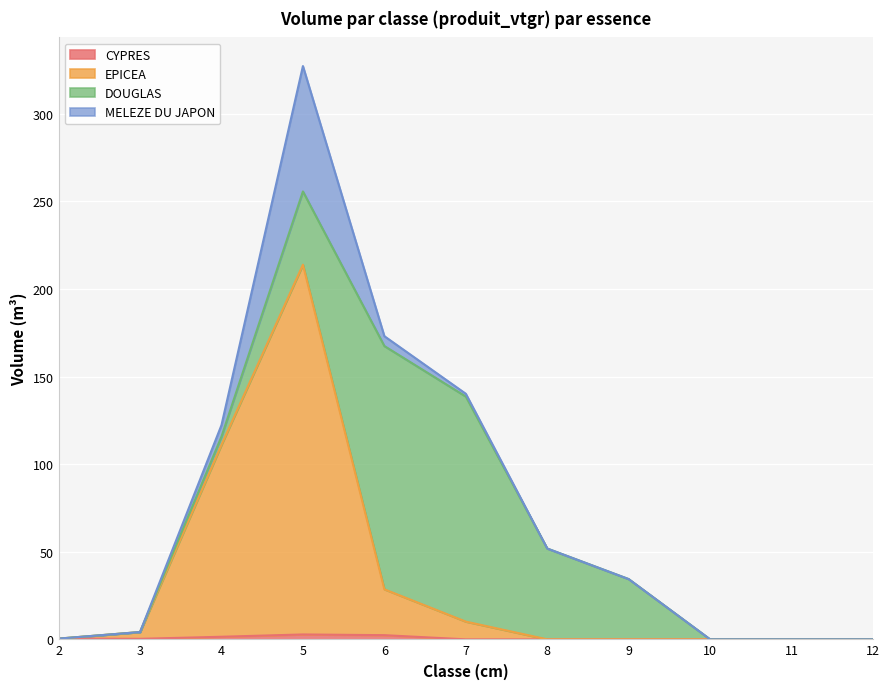

True or false: CYPRES and EPICEA intersect in this chart.

False